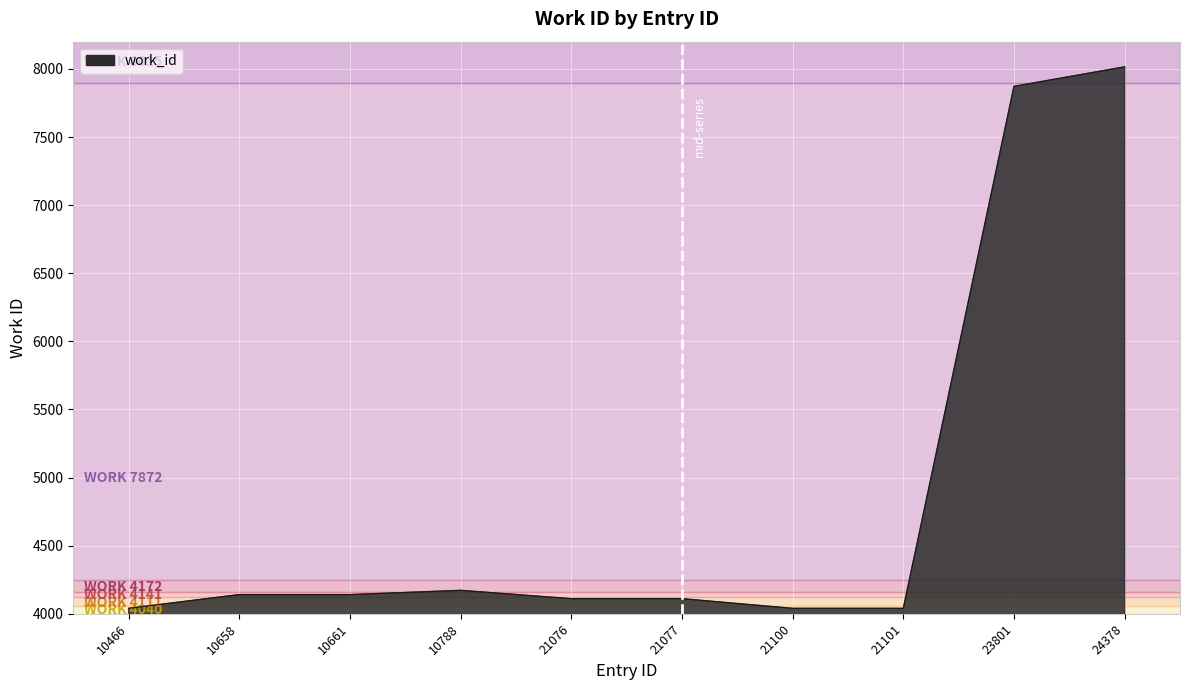

Reading left to right, list all the values displayed in this chart.

4040	4141	4141	4172	4111	4111	4040	4040	7872	8015